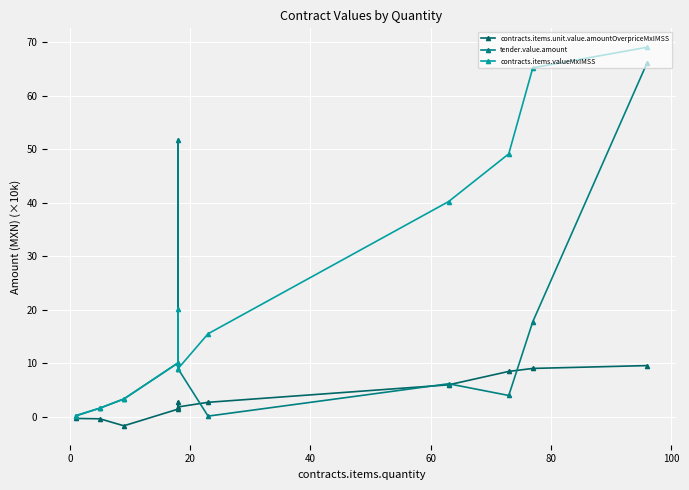

Which series has the widest spread of values?

contracts.items.valueMxIMSS